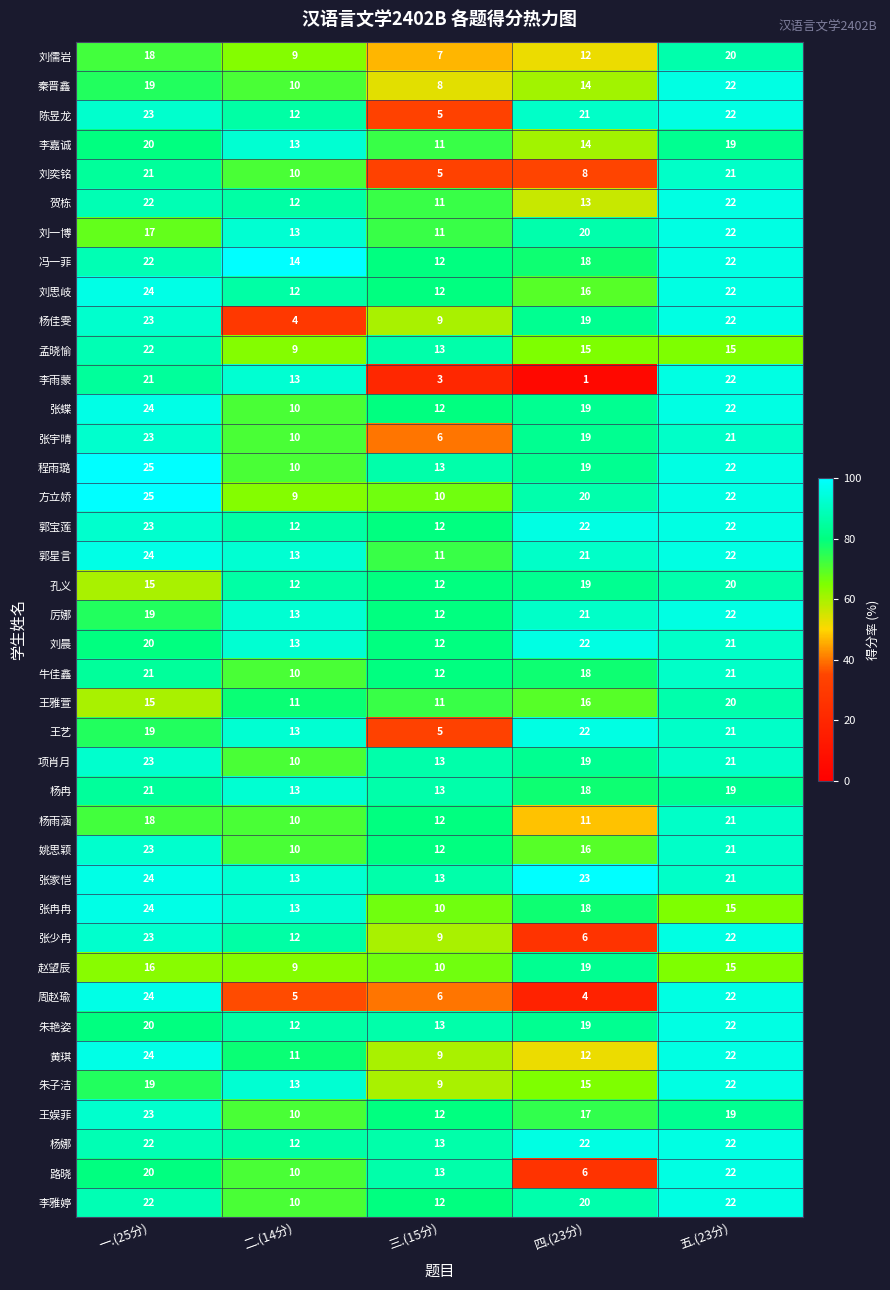

At how many categories does at least one series exceed 9?

5